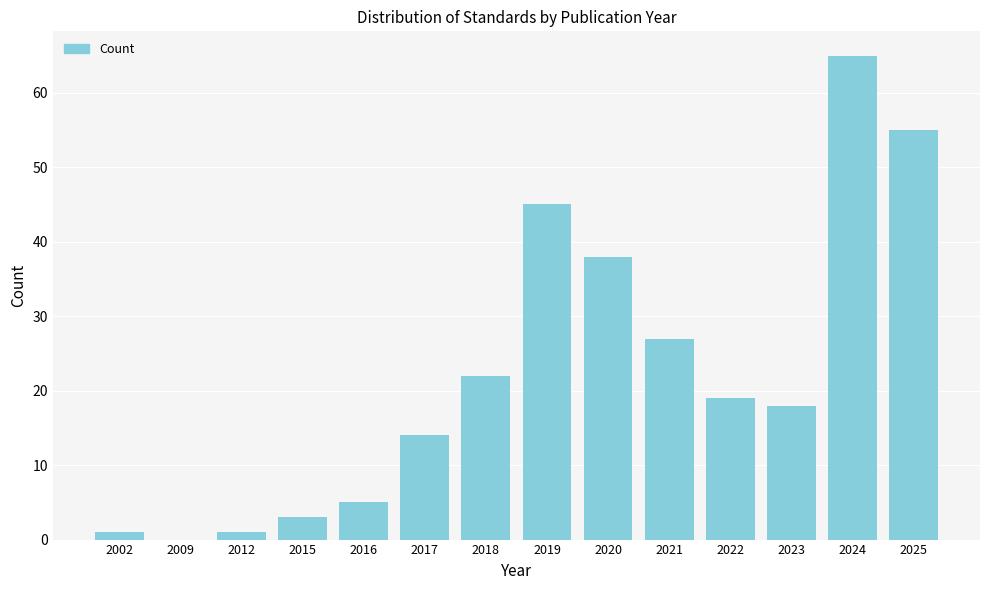

Reading right to left, what are all the values shown in this chart?

2025=55	2024=65	2023=18	2022=19	2021=27	2020=38	2019=45	2018=22	2017=14	2016=5	2015=3	2012=1	2009=0	2002=1